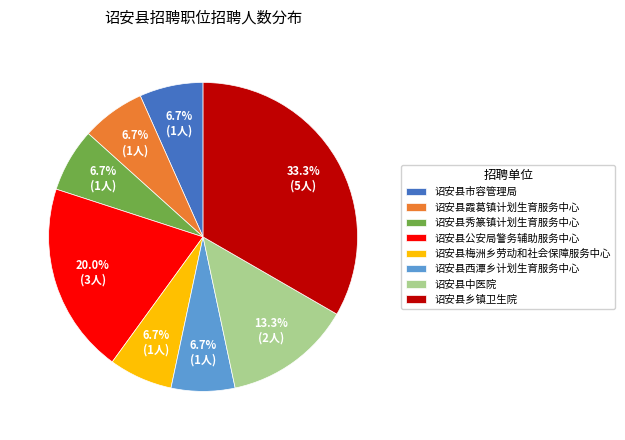

Count the number of slices in the pie.

8